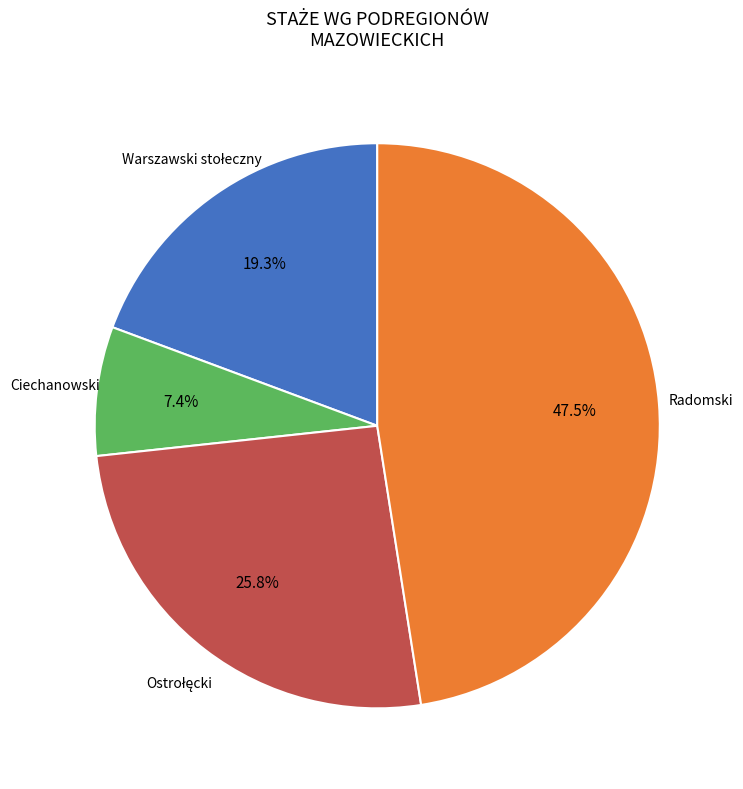

Is there any slice that represents more than half of the pie?

No